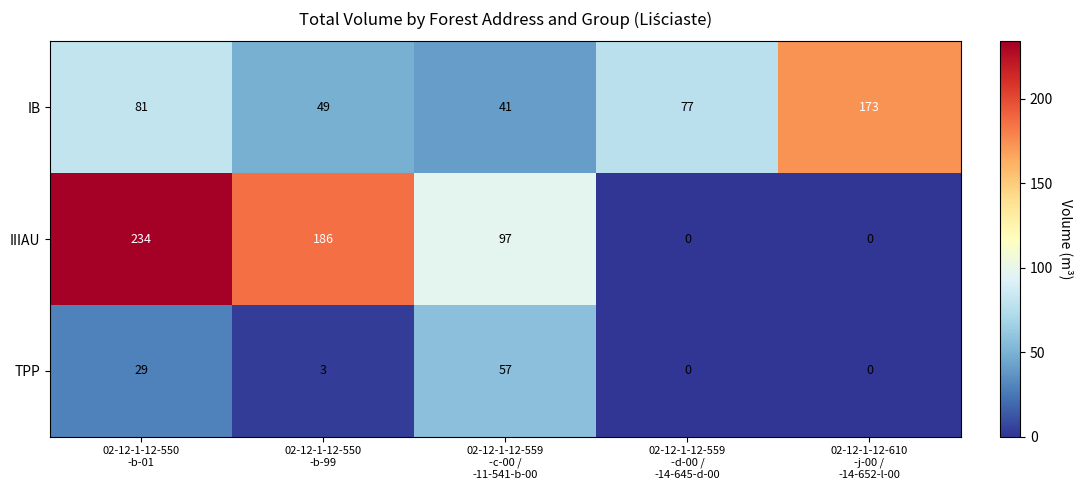

What is the total value across all series at 02-12-1-12-550
-b-01?

344